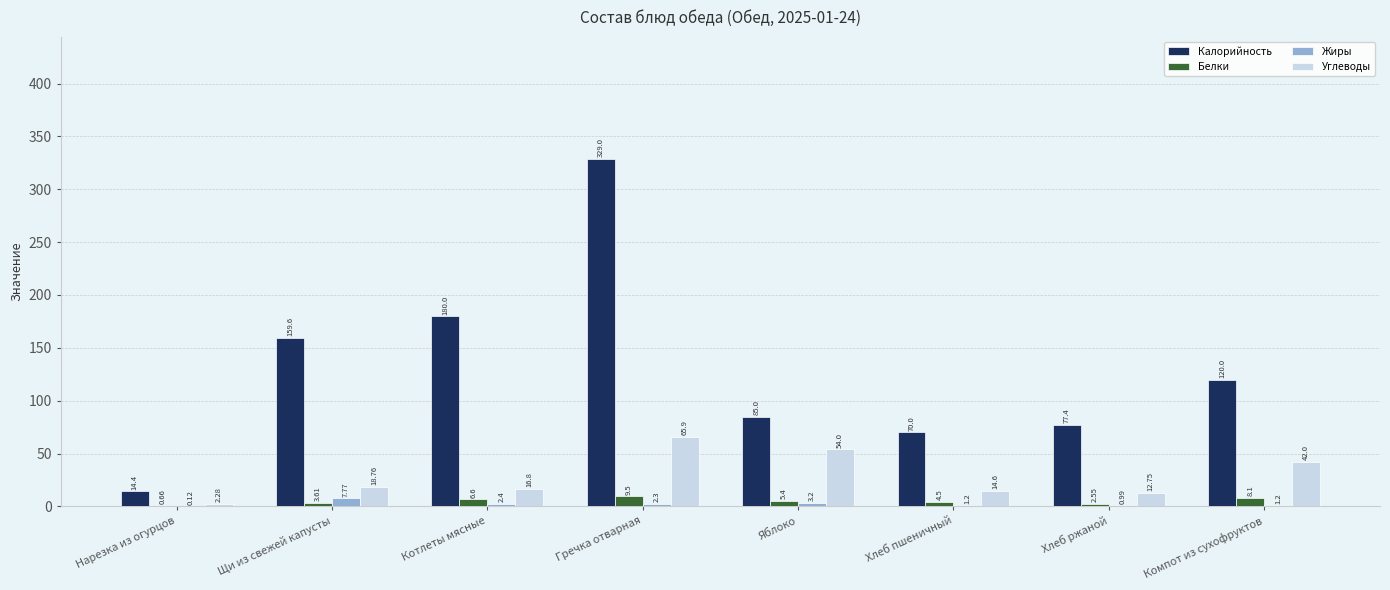

What is the sum of all Белки values?

40.9